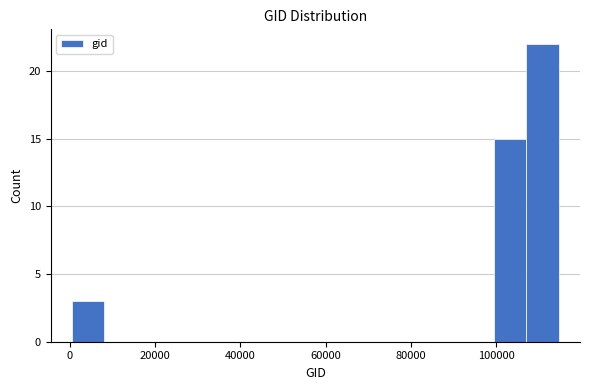

Around what value on the x-axis is the tallest bar? Give the approximate position of its centre, as read against the axis.

110000